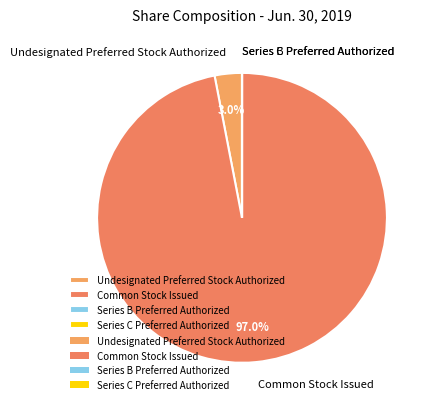

Which category has the biggest portion of the pie?

Common Stock Issued